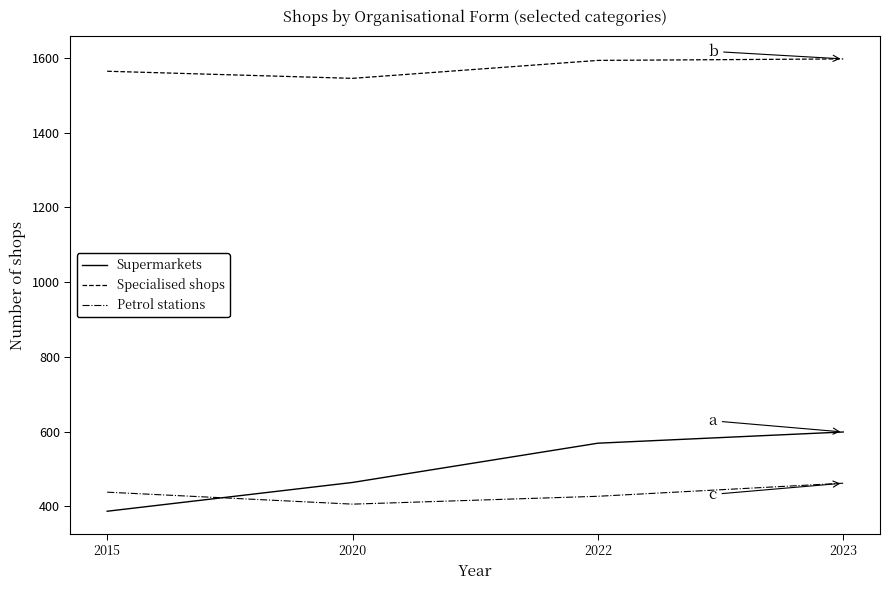

At how many categories does at least one series exceed 1169?

4